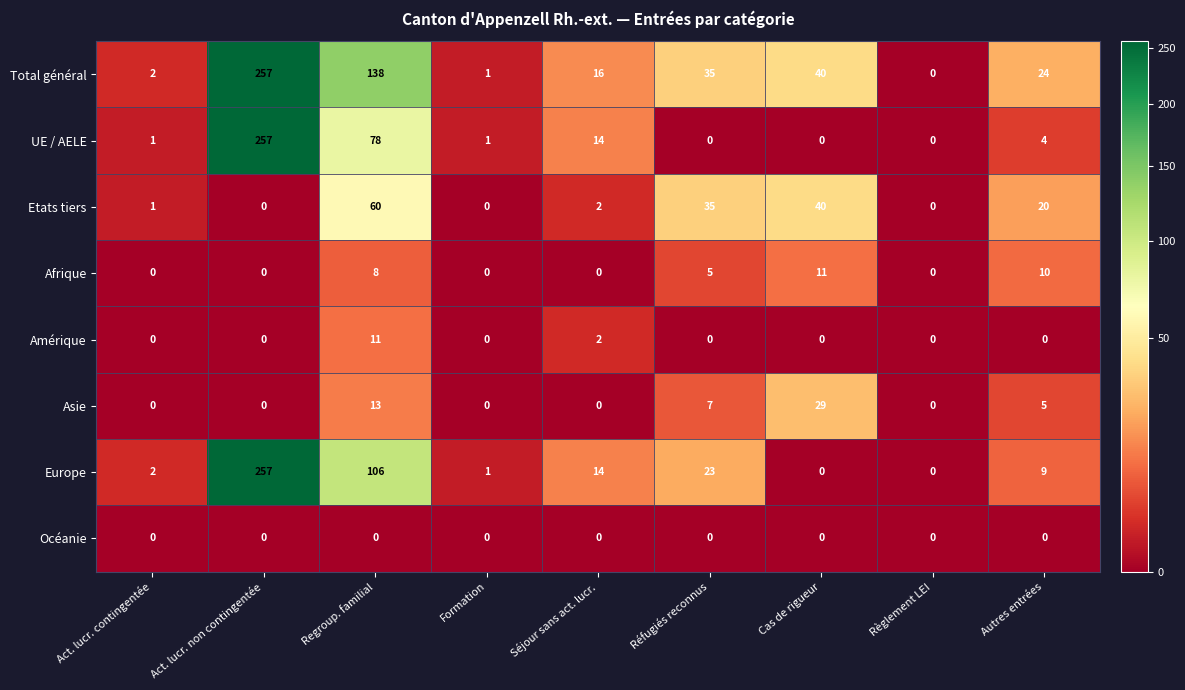

Which series changed the most between Séjour sans act. lucr. and Réfugiés reconnus?

Etats tiers